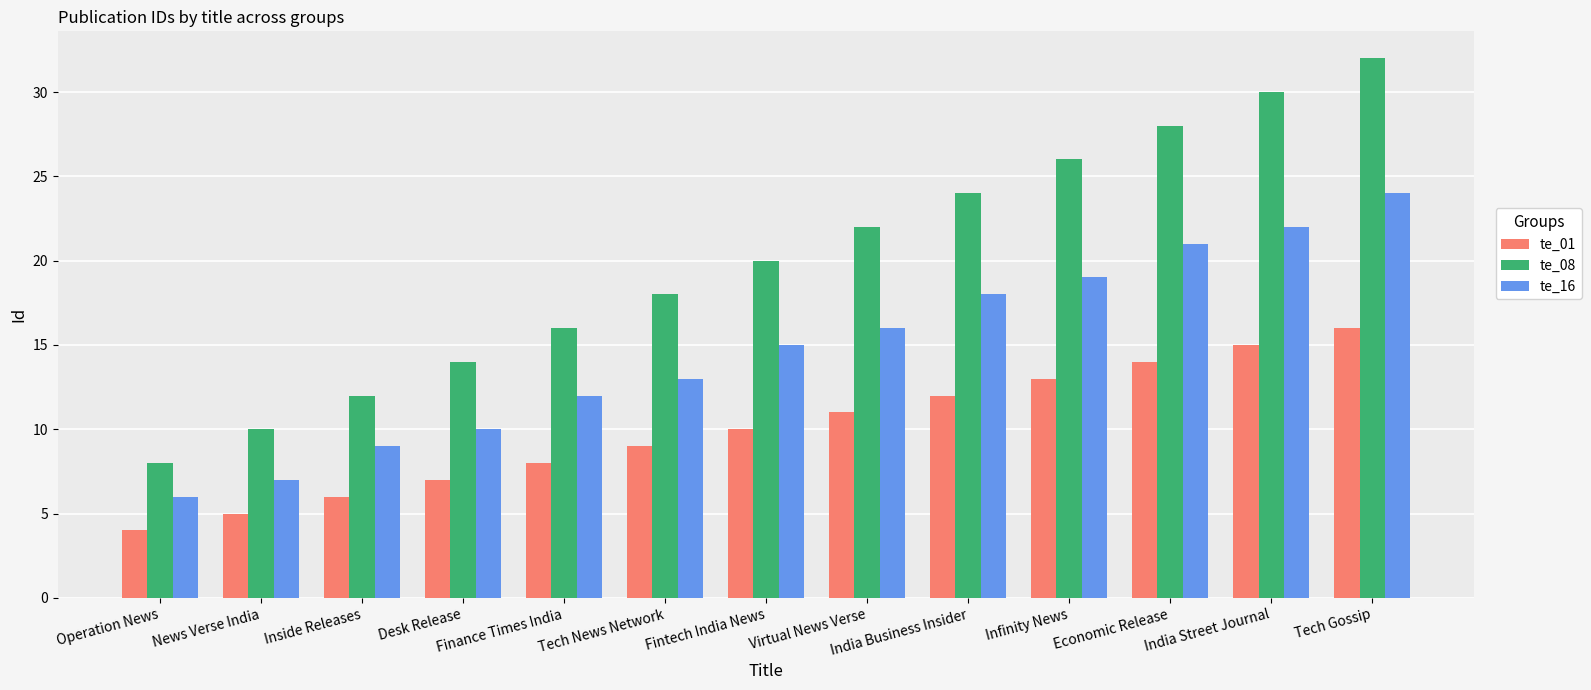

List the series in order of their overall mean, highest first.

te_08, te_16, te_01